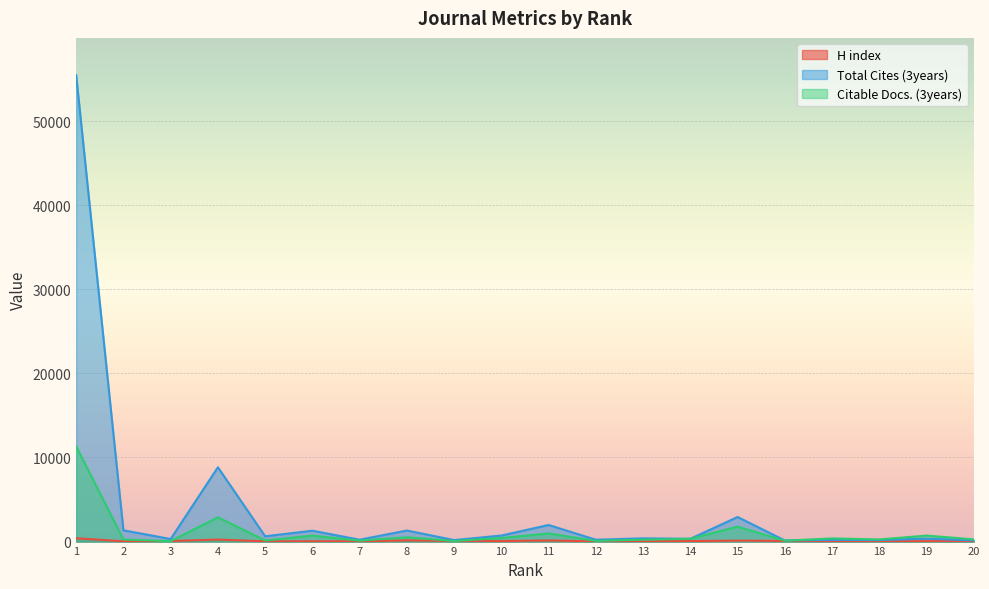

At which category does Citable Docs. (3years) reach its first local peak?

4